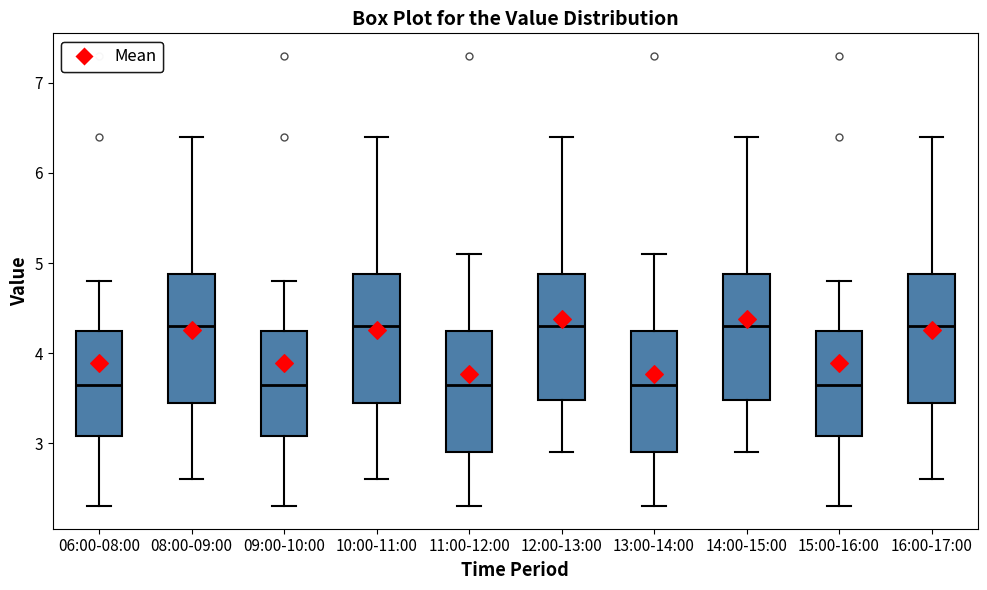

Where does the lower whisker of the box for 13:00-14:00 end on the y-axis? The values are not printed on the chart, so give them approximately, as read against the axis.

2.3